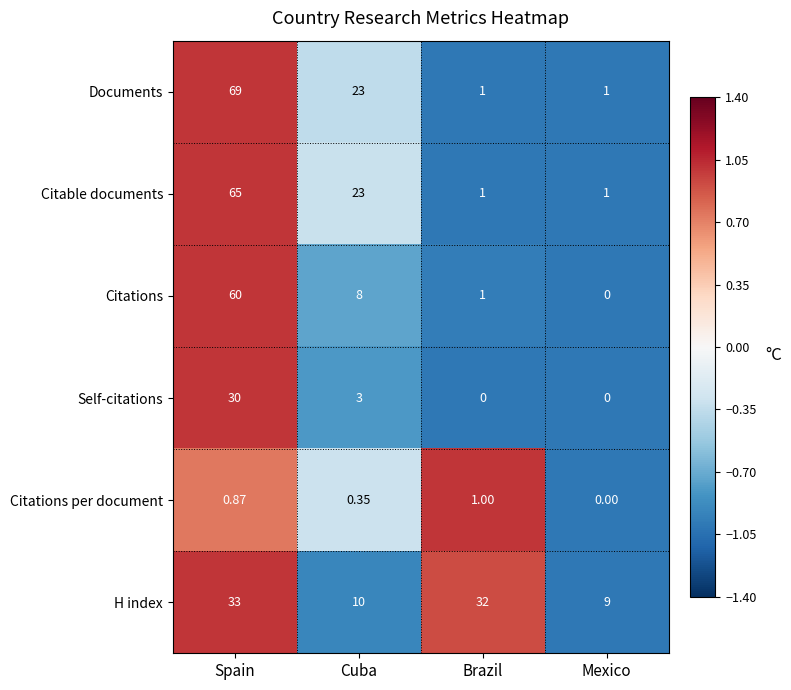

At which category is the sum across all series the highest?

Spain